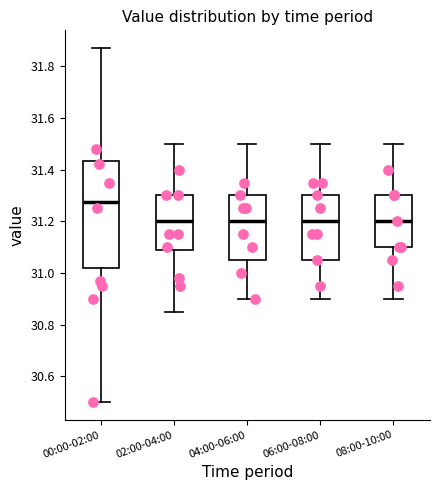

Reading left to right, read every box against the y-axis: the position of its median line, the range the box covers, and the ends of its whiskers. The values are not printed on the chart, so give them approximately, as read against the axis.

00:00-02:00: median 31.28, box 31.02 to 31.44, whiskers 30.50 to 31.88
02:00-04:00: median 31.20, box 31.08 to 31.30, whiskers 30.86 to 31.50
04:00-06:00: median 31.20, box 31.06 to 31.30, whiskers 30.90 to 31.50
06:00-08:00: median 31.20, box 31.06 to 31.30, whiskers 30.90 to 31.50
08:00-10:00: median 31.20, box 31.10 to 31.30, whiskers 30.90 to 31.50